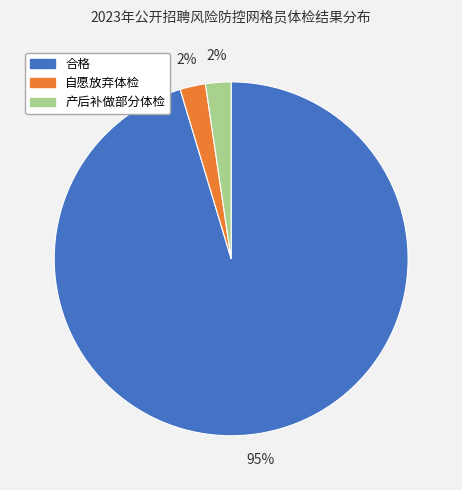

Combined, do 自愿放弃体检 and 产后补做部分体检 account for over 50%?

No